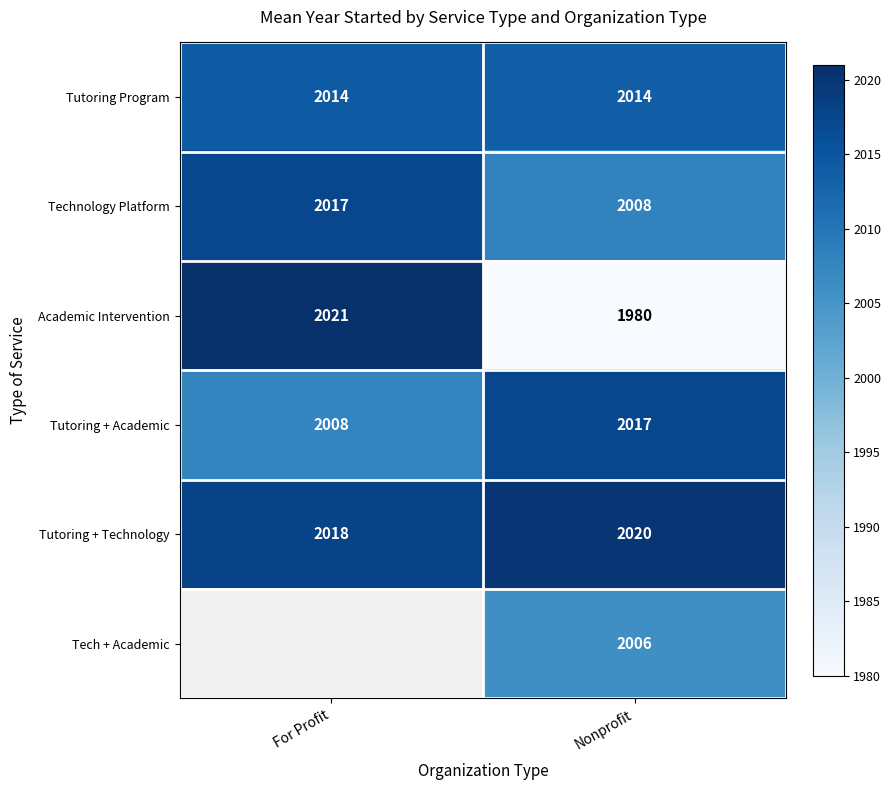

Is it true that Technology Platform equals 2008.0 at Nonprofit?

True